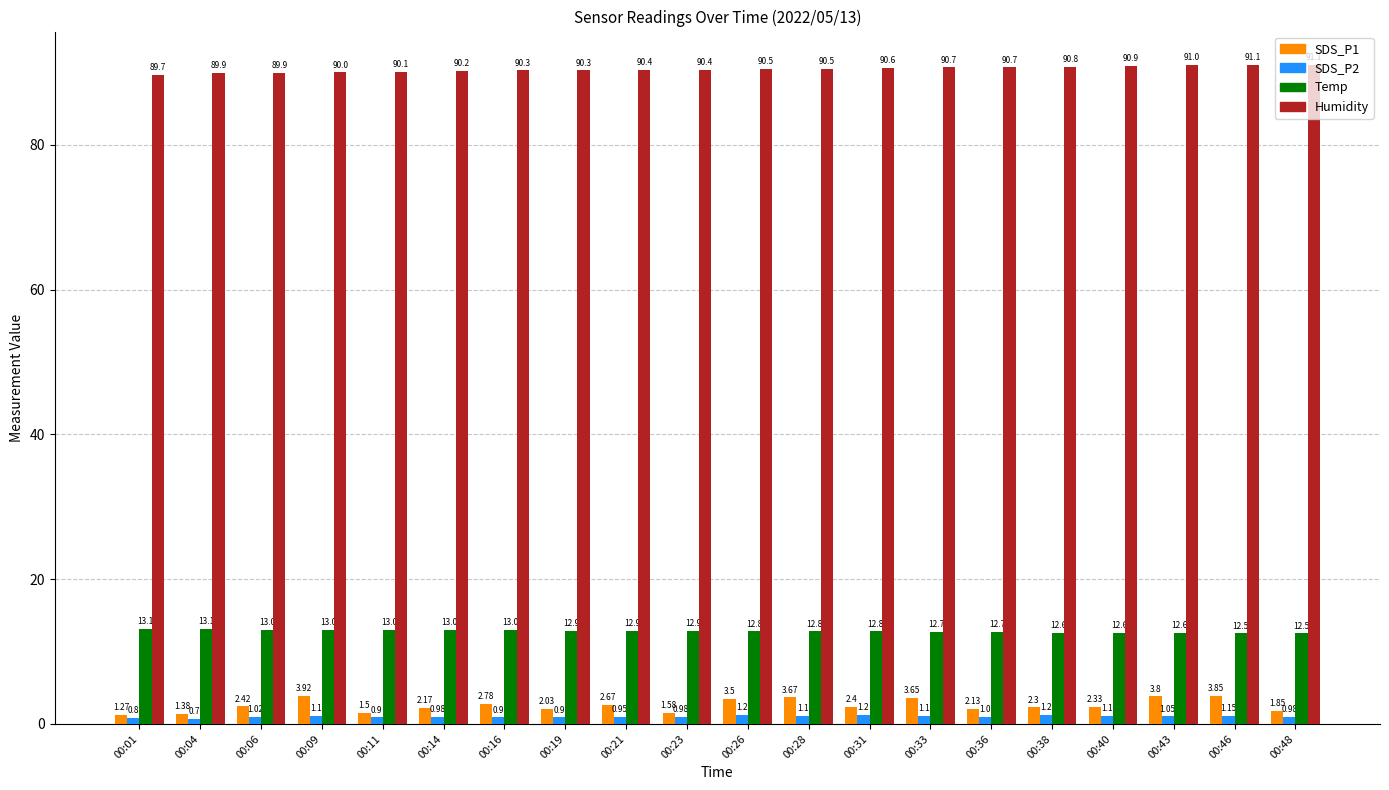

What is the difference between the maximum and minimum values in the SDS_P2 series?

0.5